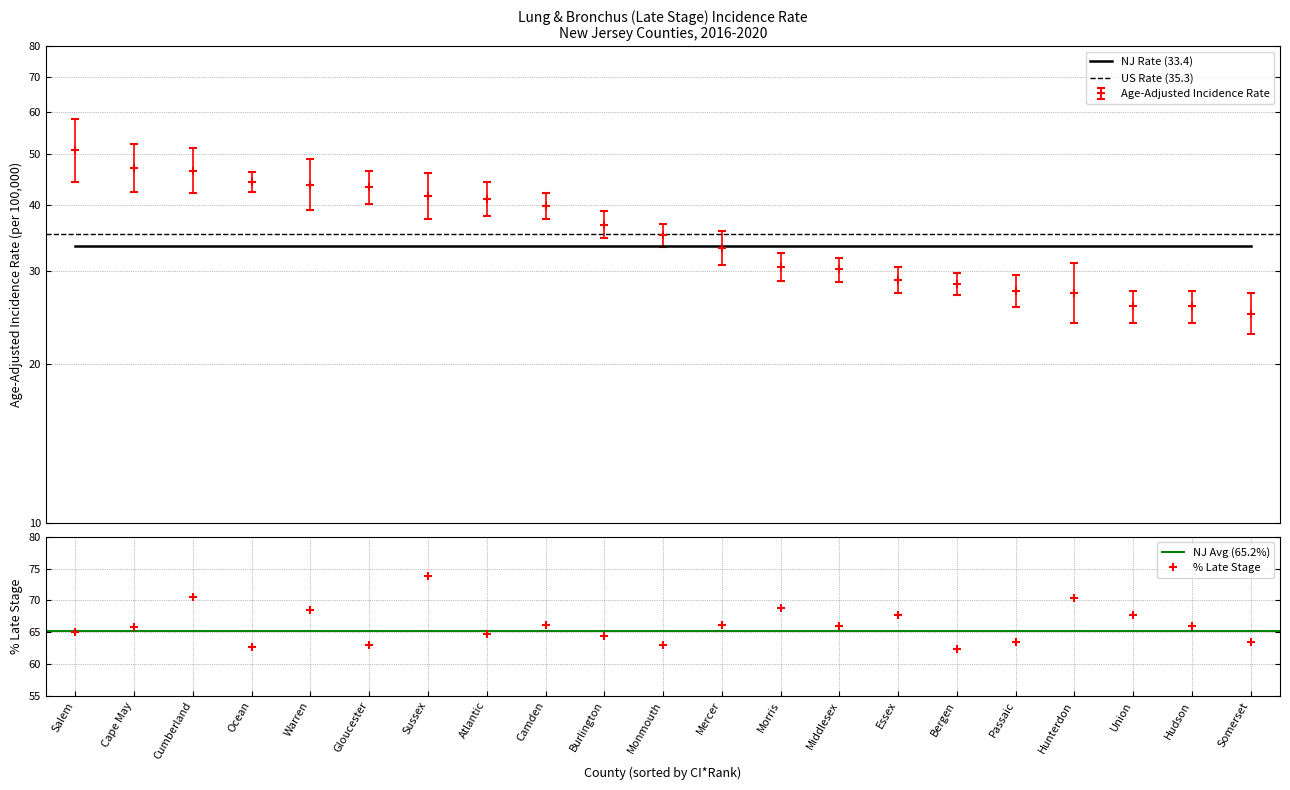

True or false: Upper 95% CI has a value of 39.0 at Burlington.

True